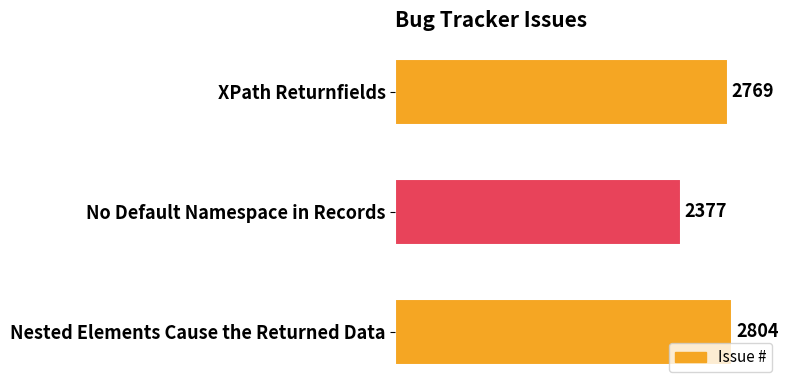

The chart shows a value of 1637 at No Default Namespace in Records. True or false?

False